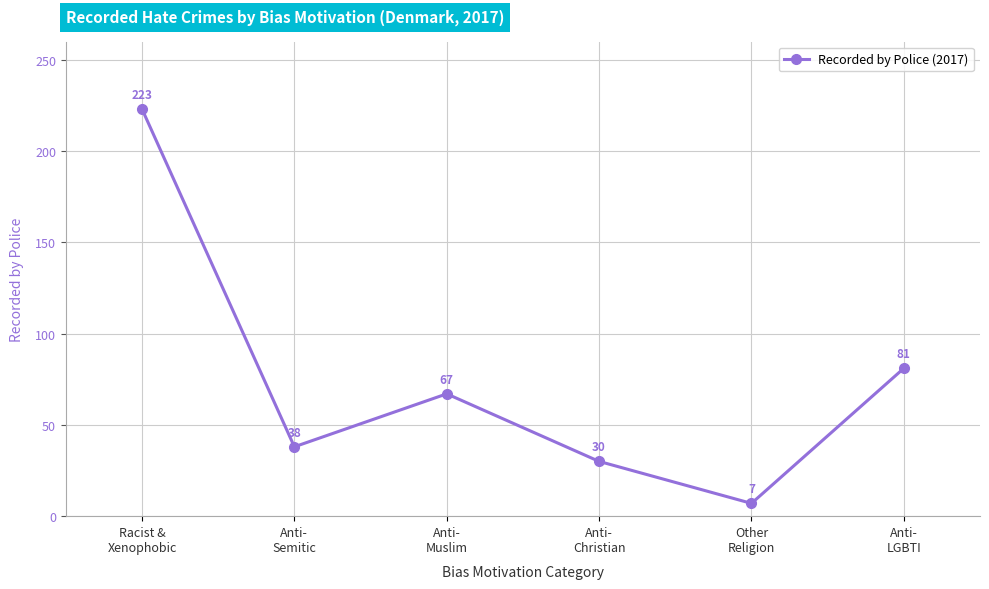

At which category does the chart reach its peak across all series?

Racist &
Xenophobic